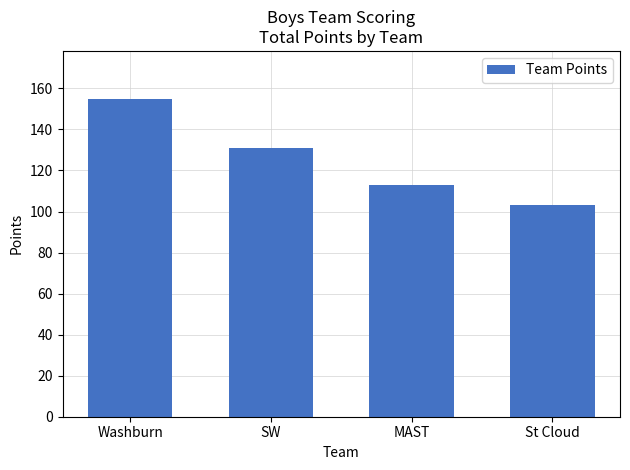

What is the label of the 3rd bar from the left?

MAST